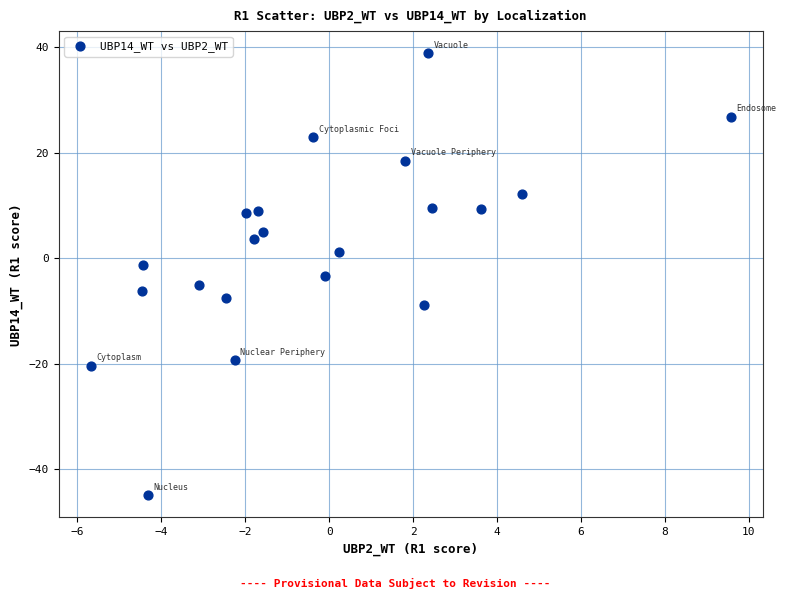

What is the range of Y values (max minus min)?

83.8